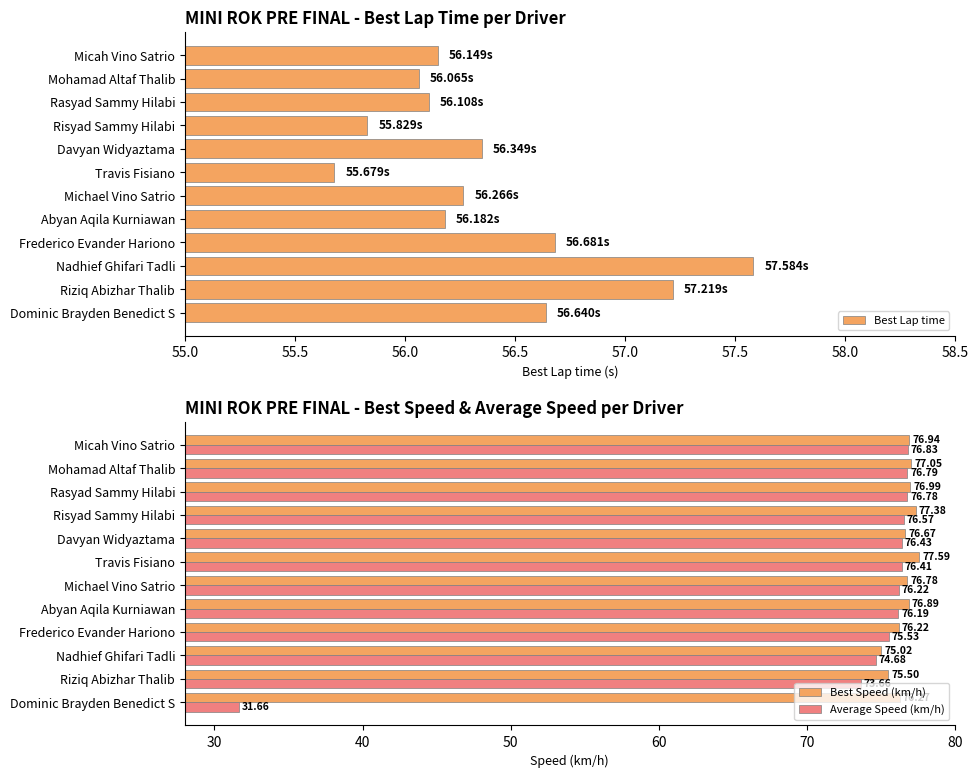

Is it true that Best Lap time equals 98.5 at Micah Vino Satrio?

False